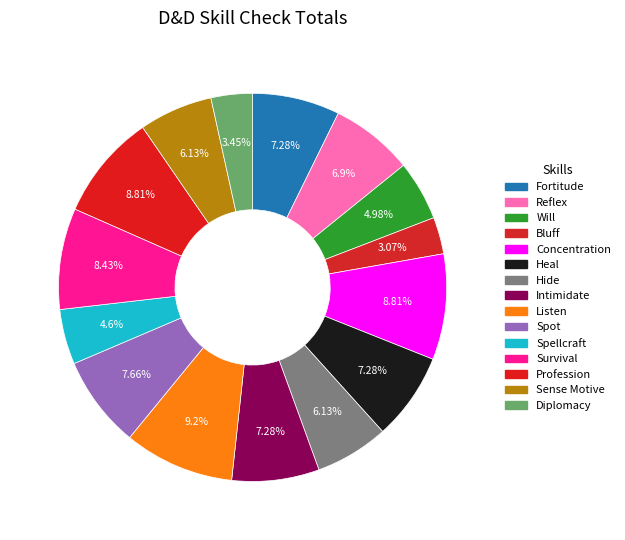

What percentage is NOT represented by Hide?

93.9%